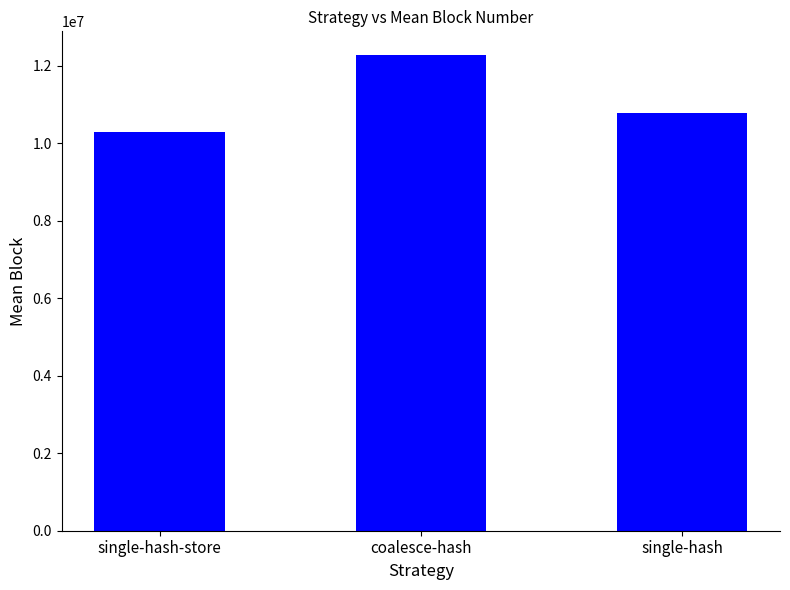

How many bars are there in total?

3